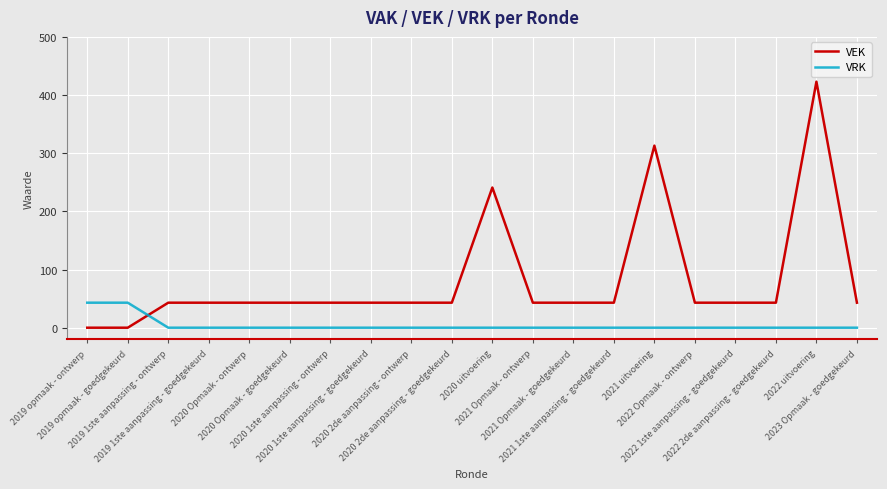

At 2021 Opmaak - ontwerp, list the series in order from largest to smallest.

VEK, VRK